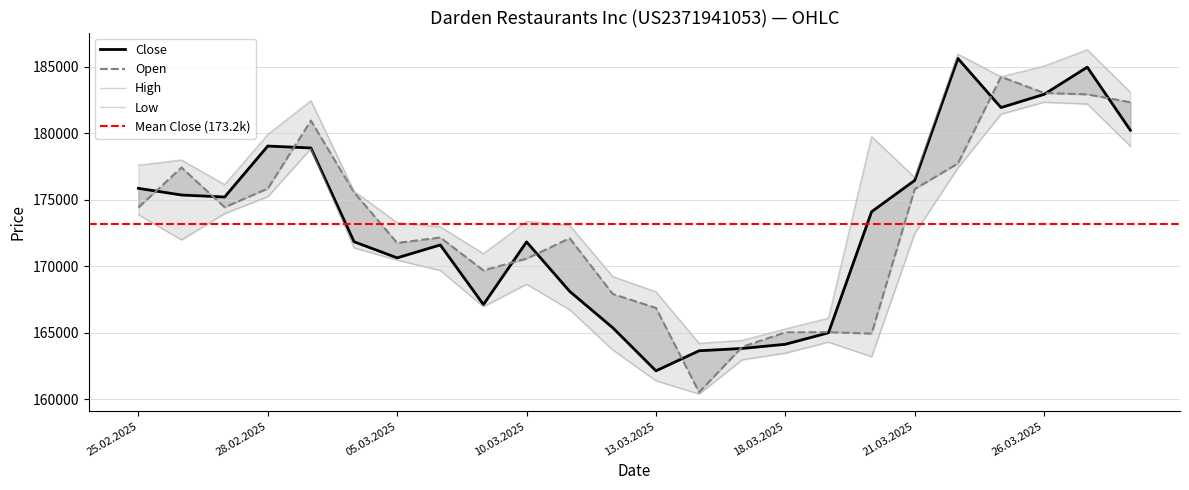

True or false: Open and Low cross at least once.

False